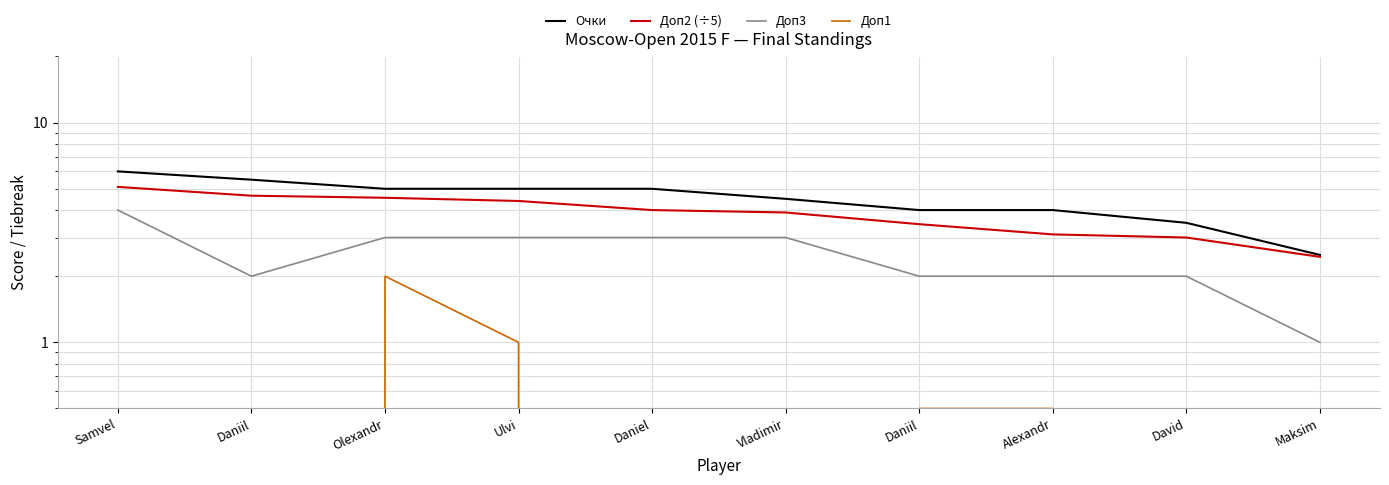

List the labels in order of Доп3 value, largest first.

Samvel, Olexandr, Ulvi, Daniel, Vladimir, Daniil, Daniil, Alexandr, David, Maksim